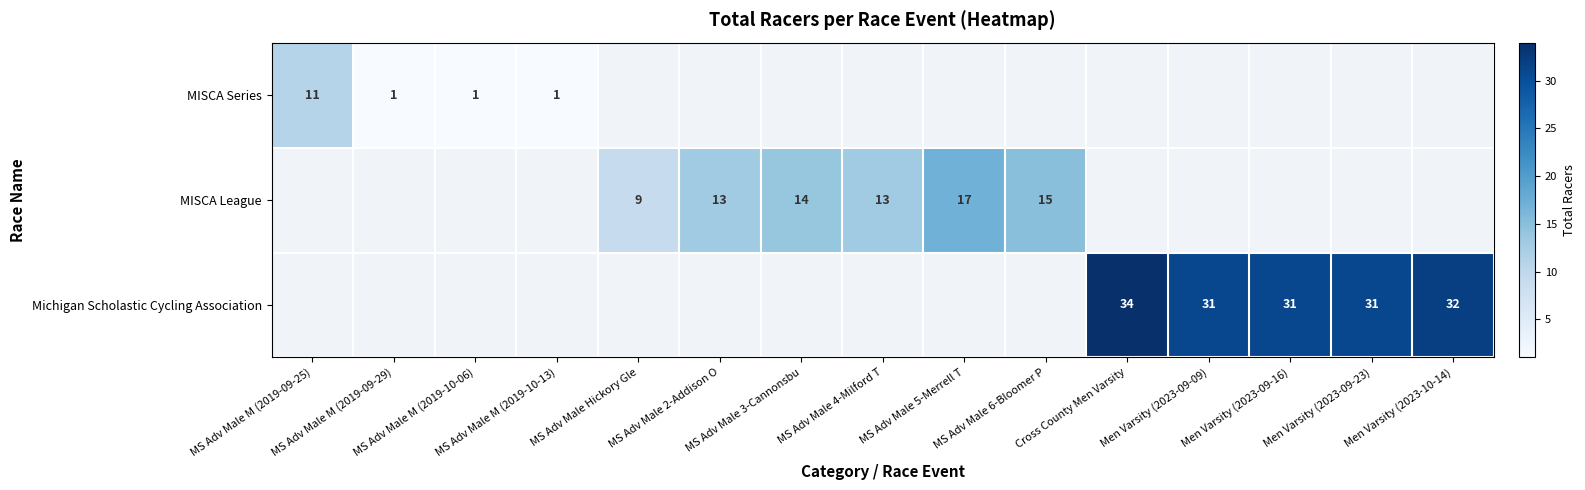

The Michigan Scholastic Cycling Association series shows 11.6 at Men Varsity (2023-09-23). True or false?

False